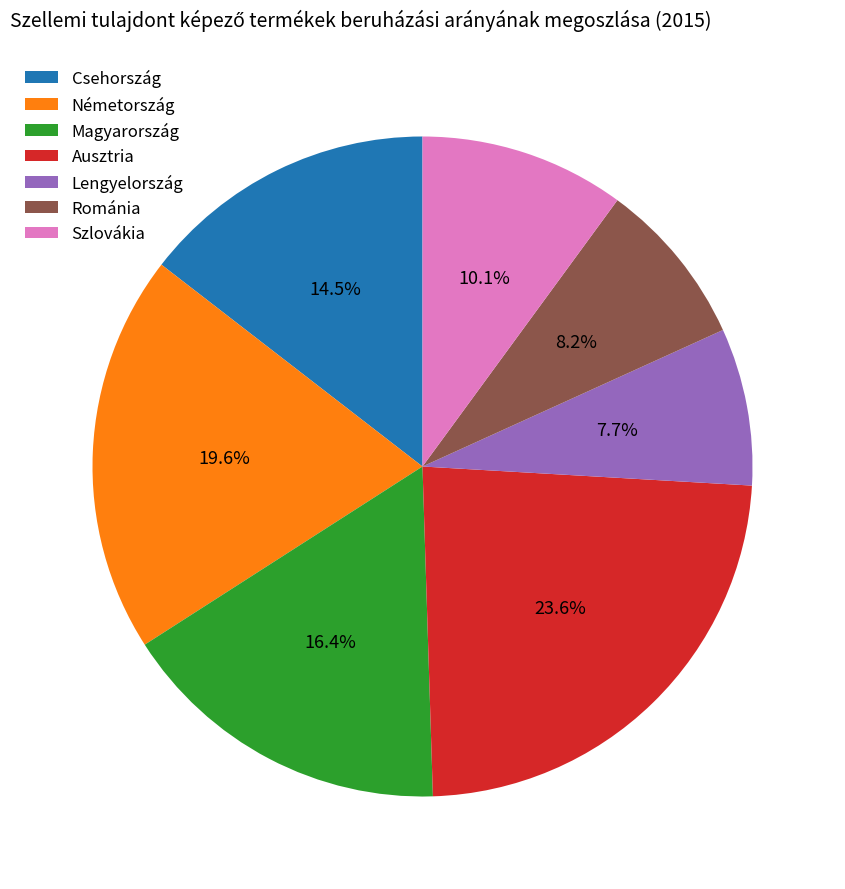

To the nearest percent, what portion does Németország represent?

20%